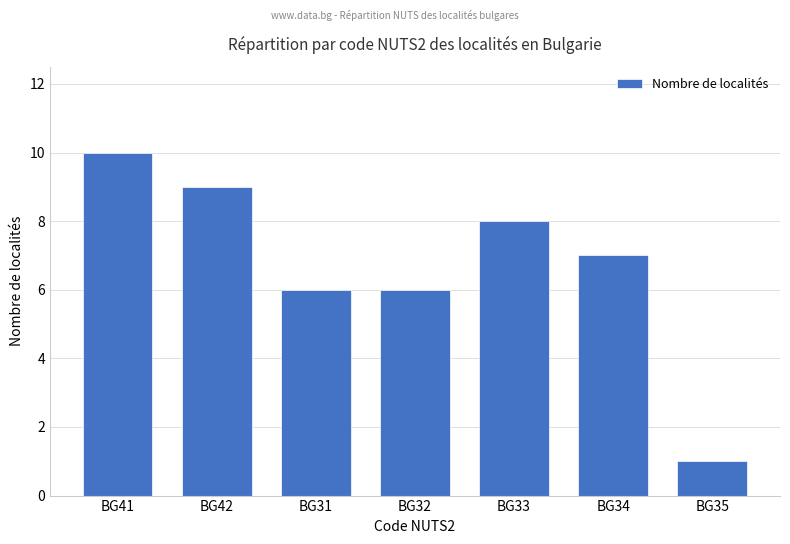

True or false: the data shows 4 at BG33.

False